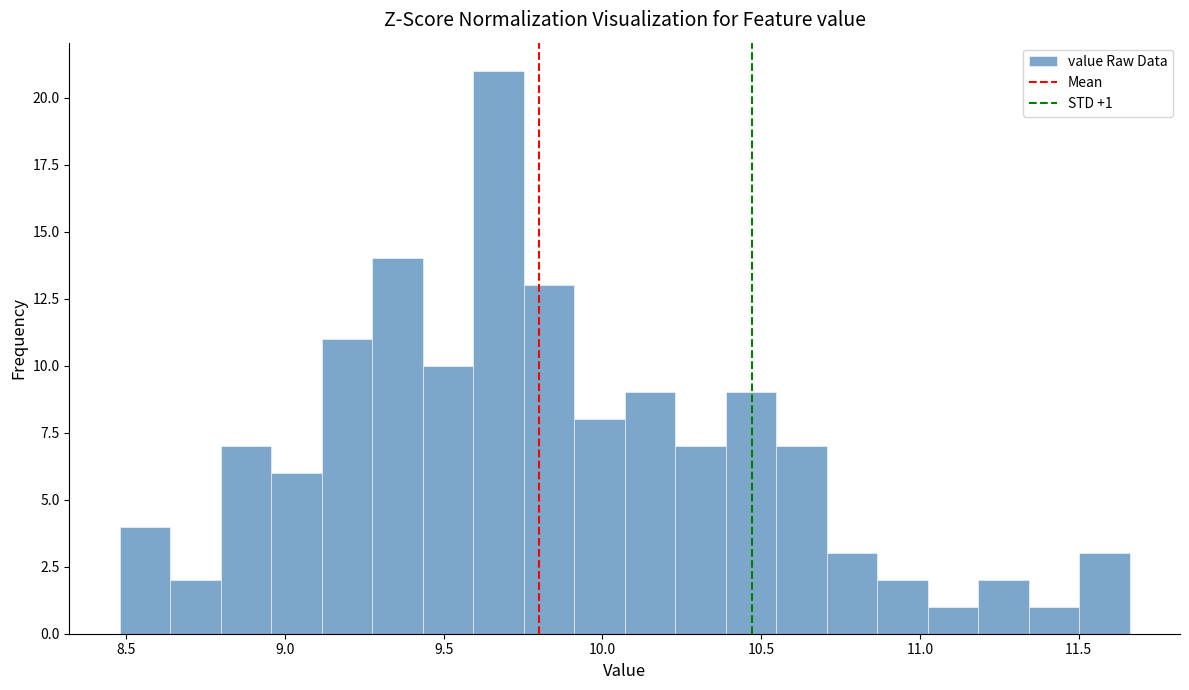

Read against the x-axis, roughly where is the centre of the tallest bar?

9.65